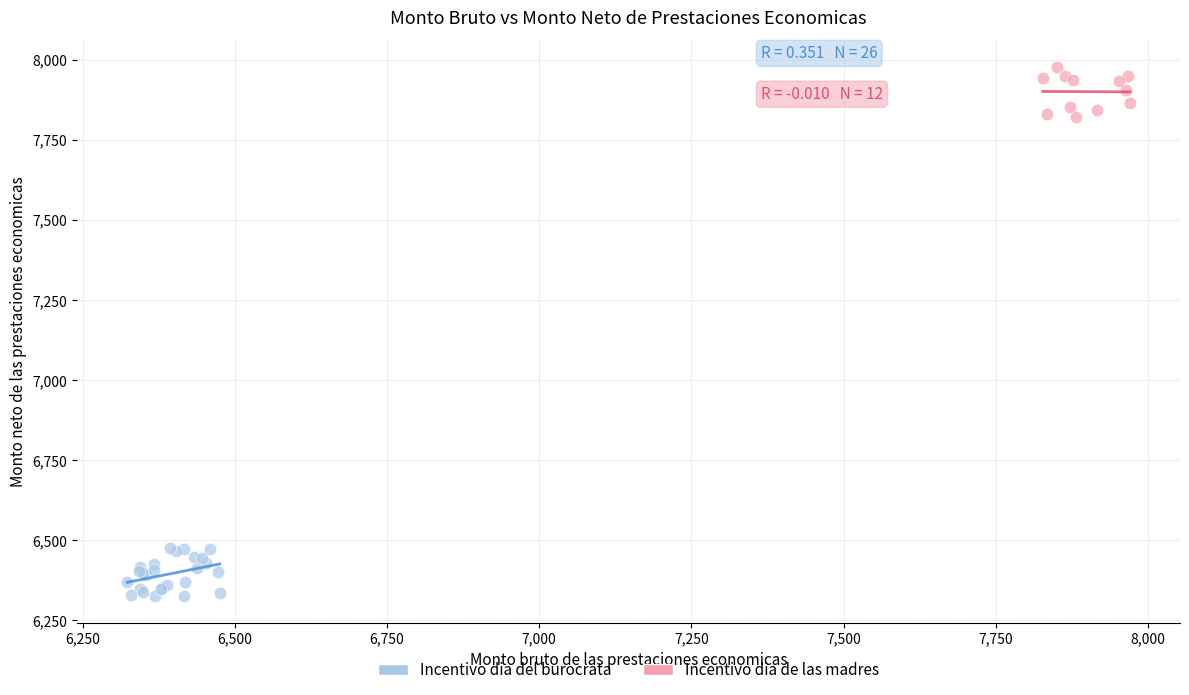

Which series contains the highest Y value?

Incentivo dia de las madres